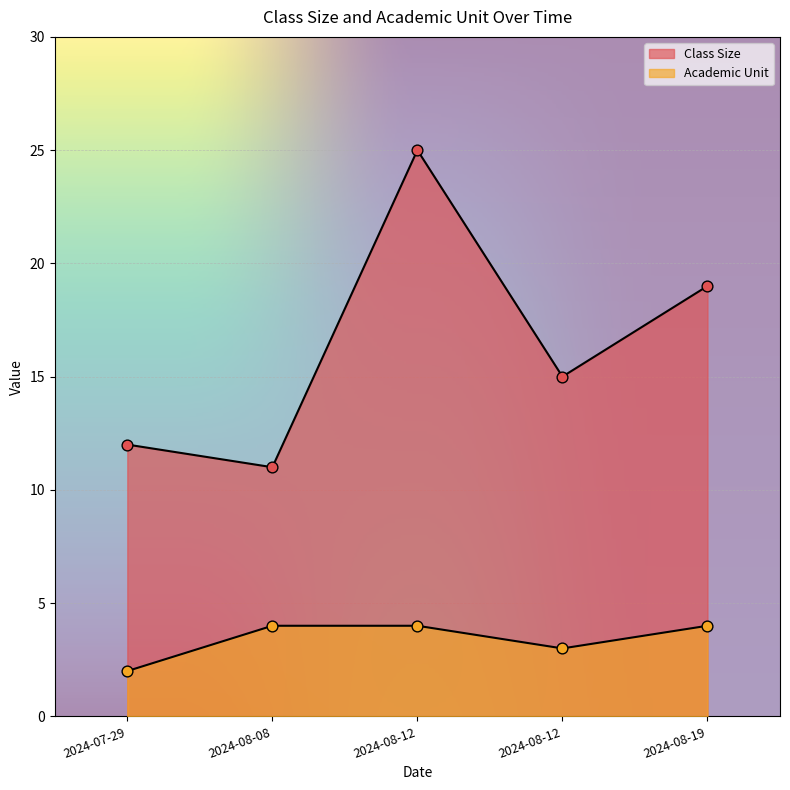

What are all the series names shown in the legend?

Class Size, Academic Unit